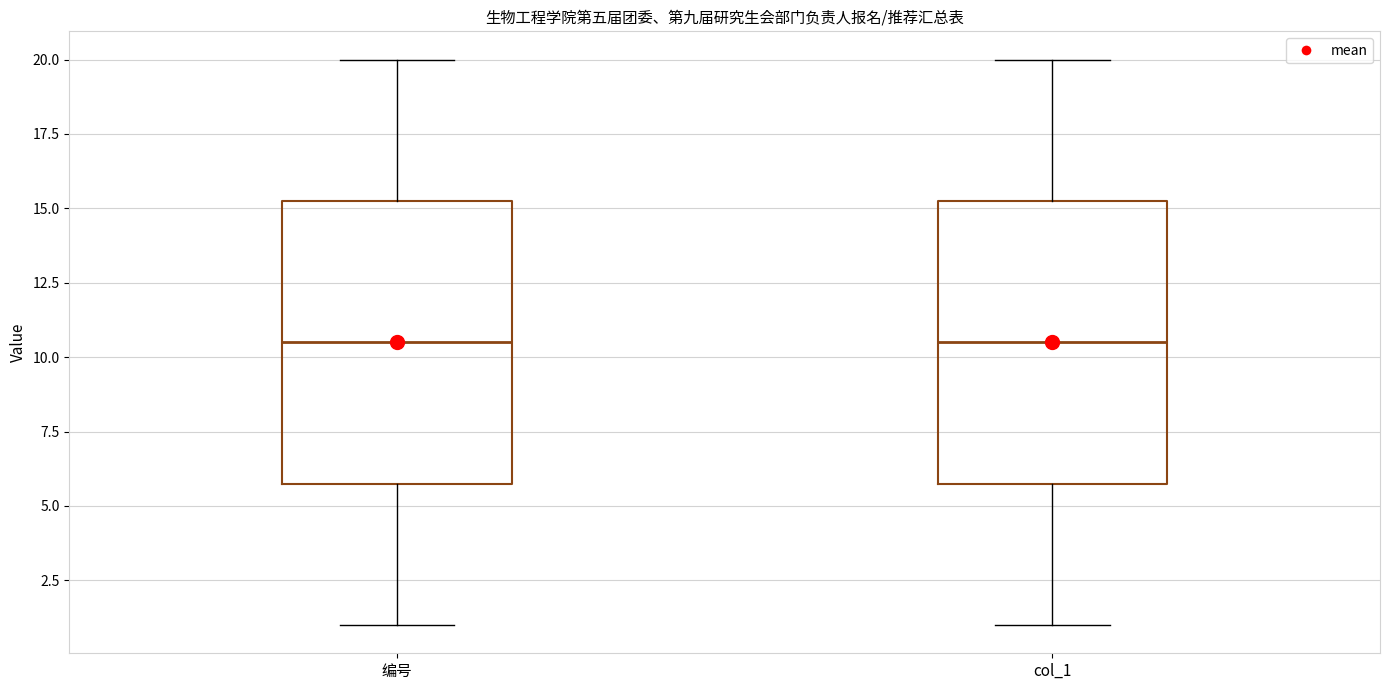

Where does the median line of the box for 编号 sit on the y-axis? The values are not printed on the chart, so give them approximately, as read against the axis.

10.5